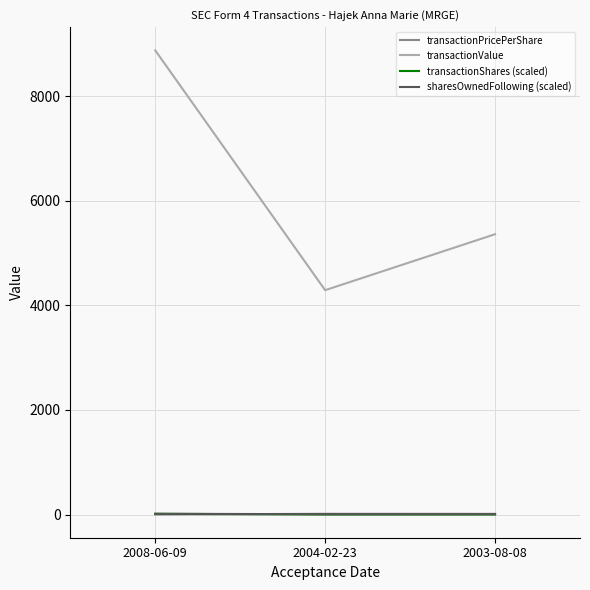

Which series has the largest total across all categories?

transactionValue